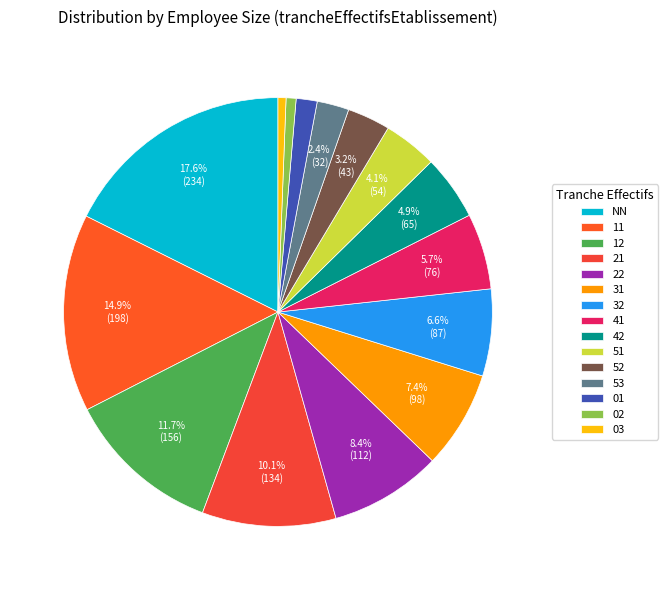

To the nearest percent, what is the combined percentage of NN and 52?

21%